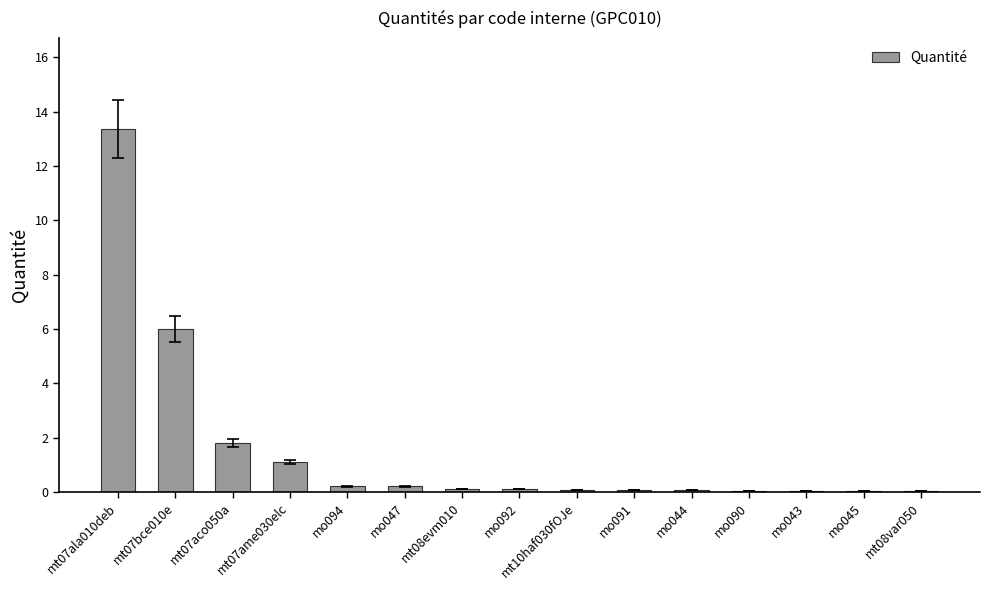

The chart shows a value of 23.8 at mt07ala010deb. True or false?

False